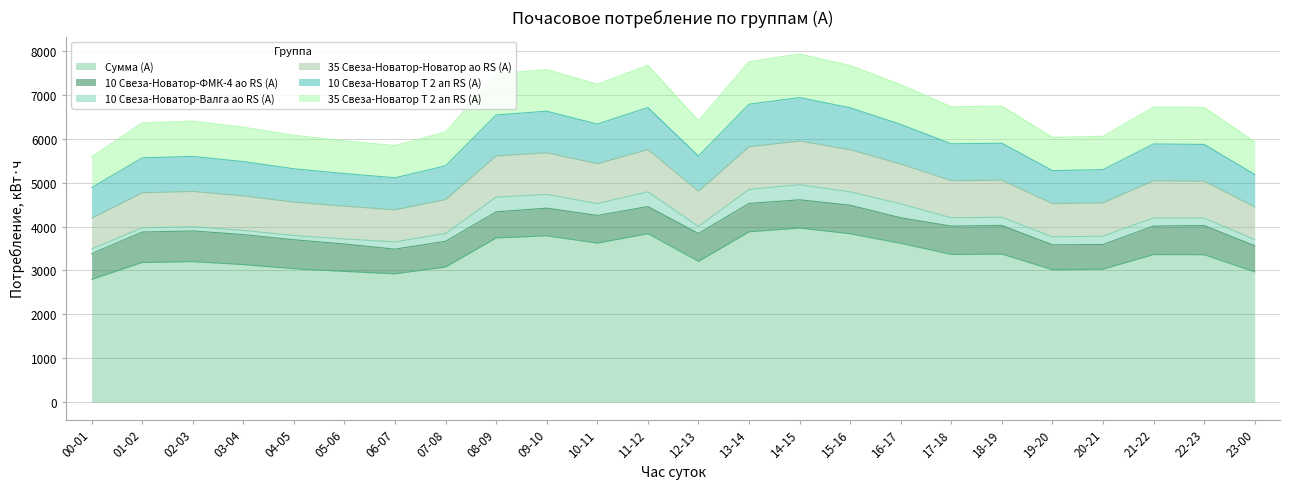

What is the label of the 8th point from the right?

16-17